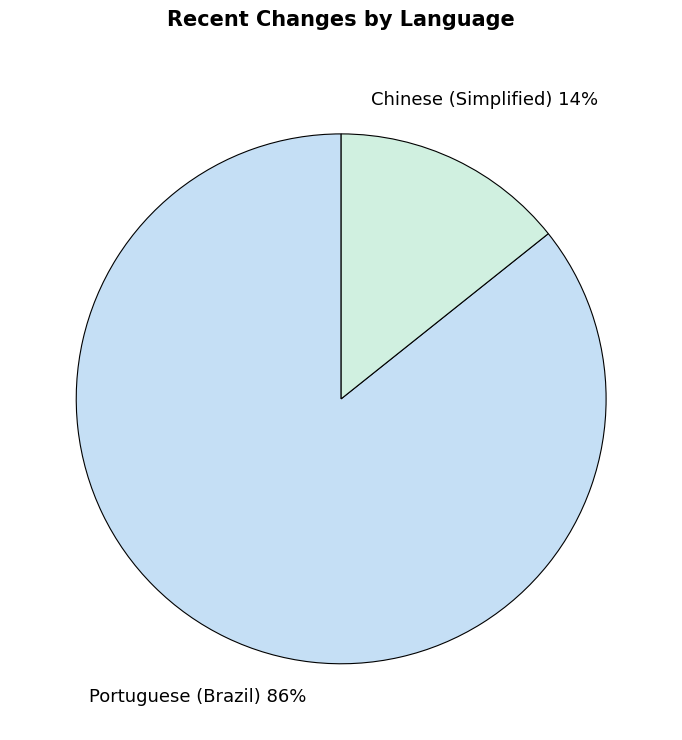

Rank the categories by value from highest to lowest.

Portuguese (Brazil), Chinese (Simplified)